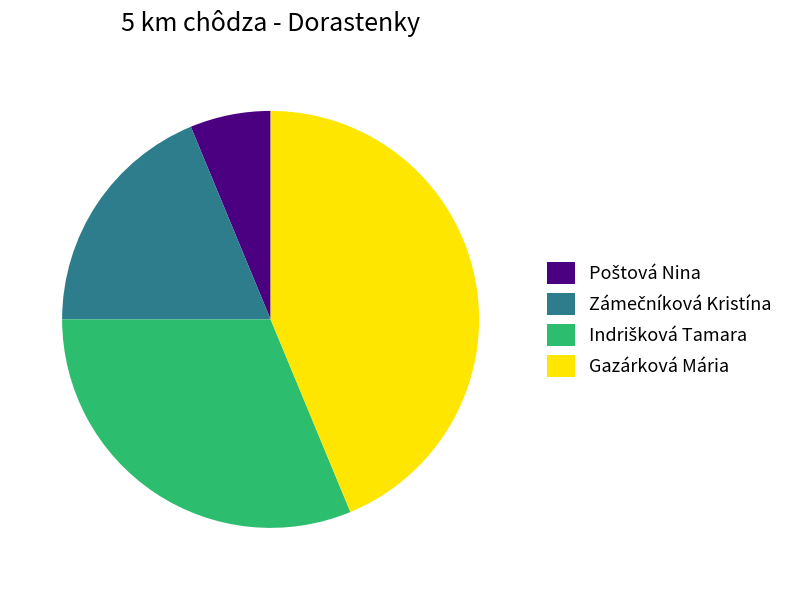

Does any single category account for the majority?

No